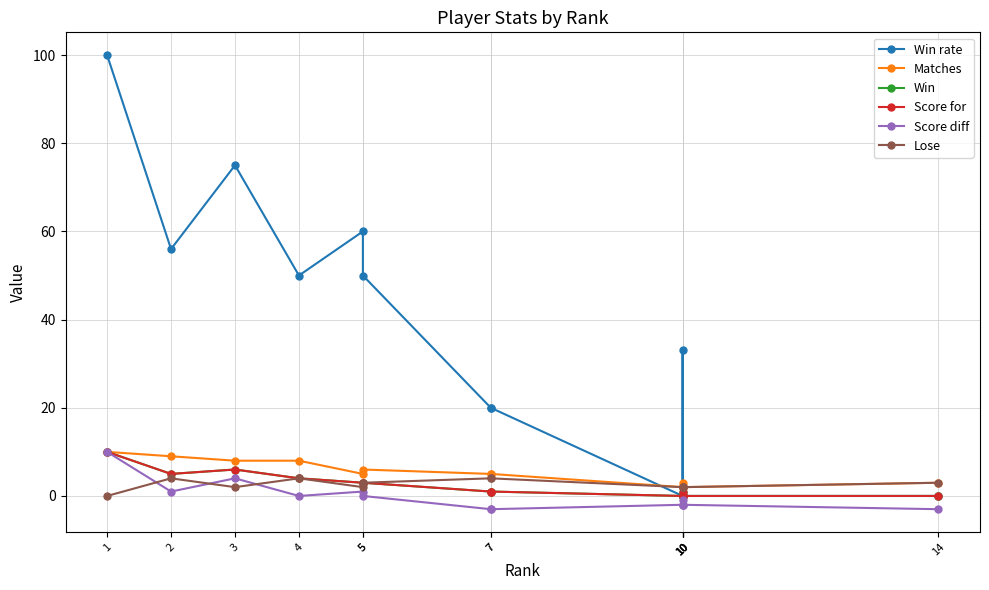

True or false: Lose has a value of 3 at 5.

False